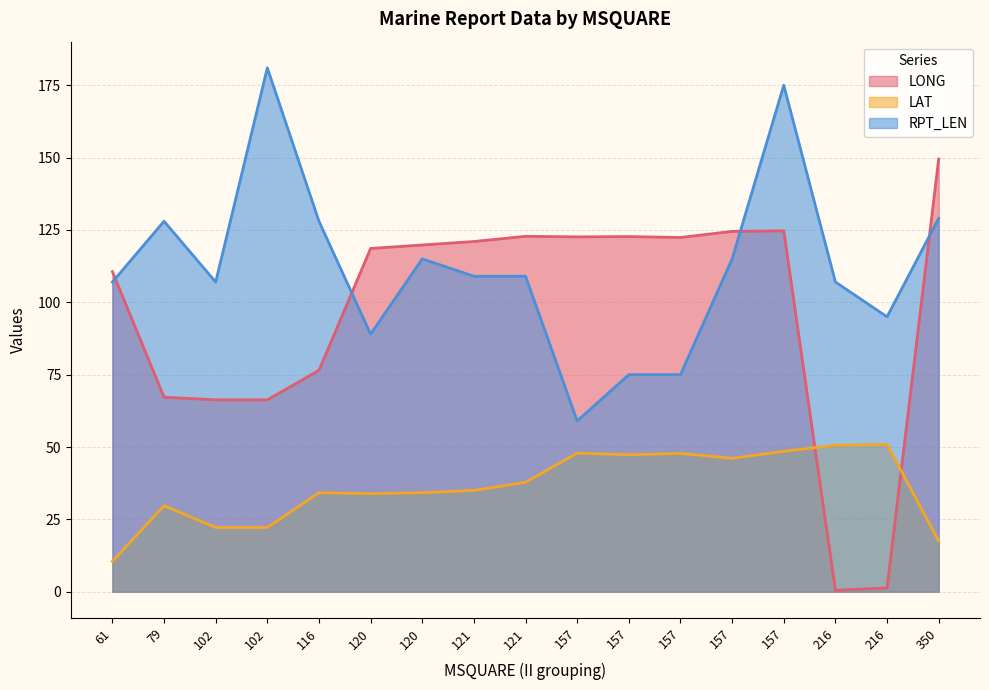

At which category does LONG reach its first local peak?

61